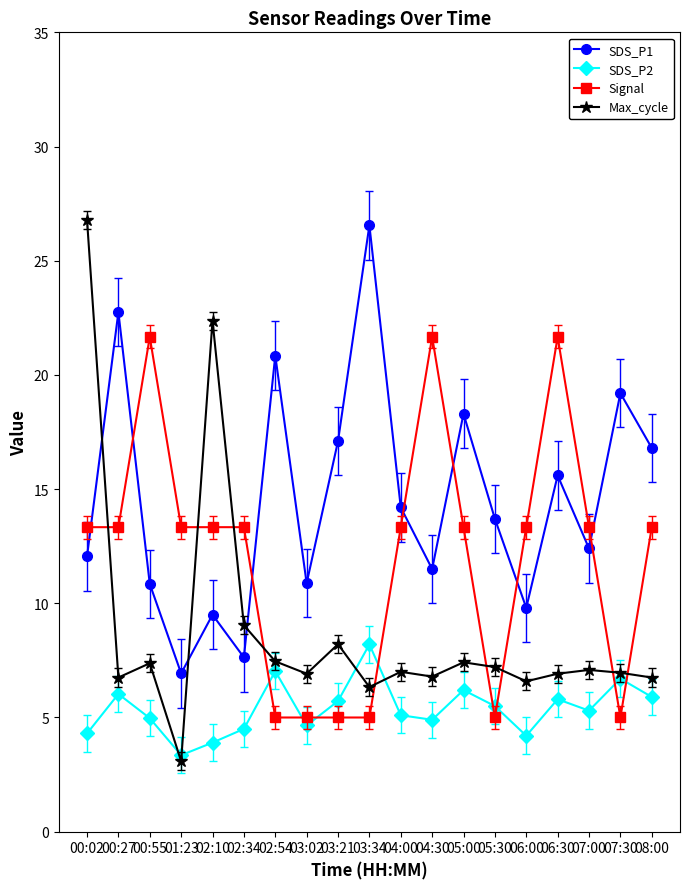

How many times do Max_cycle and SDS_P1 cross each other?

3